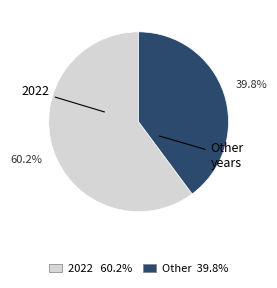

Does any single category account for the majority?

Yes